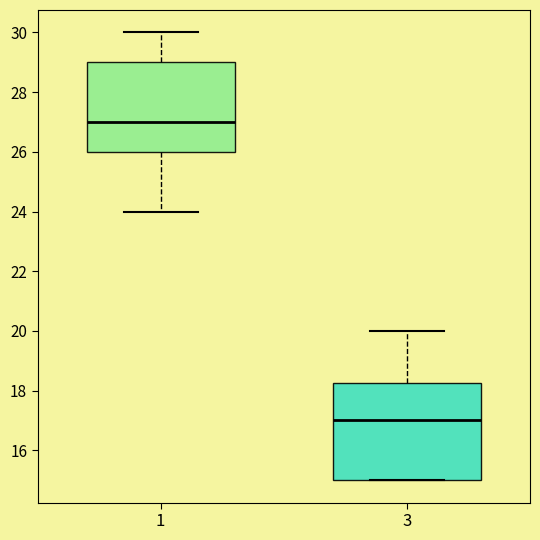

Where is the lower edge of the box at x = 3 on the y-axis? The values are not printed on the chart, so give them approximately, as read against the axis.

15.0